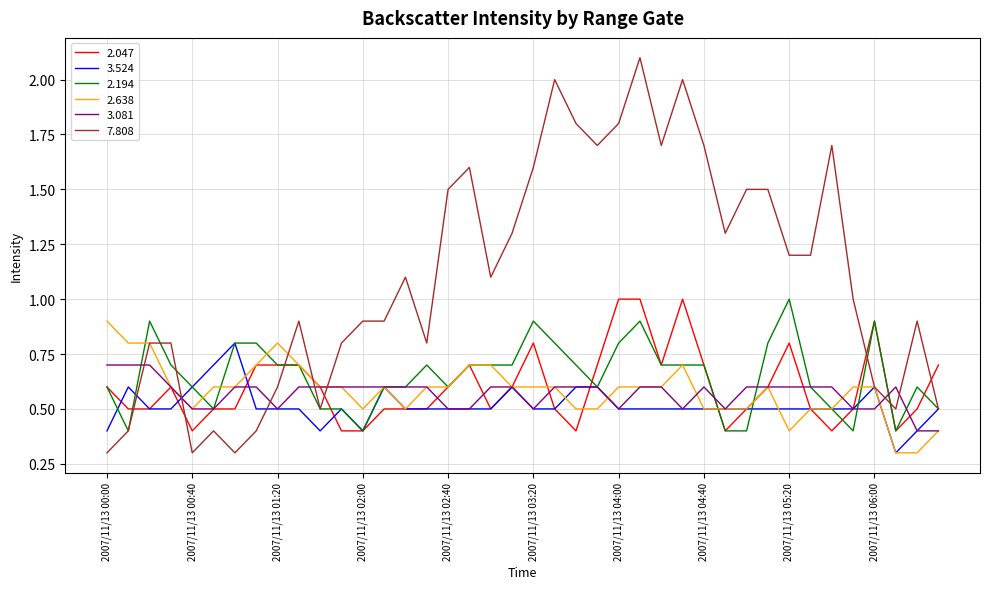

Which series has the largest range (max minus min)?

7.808